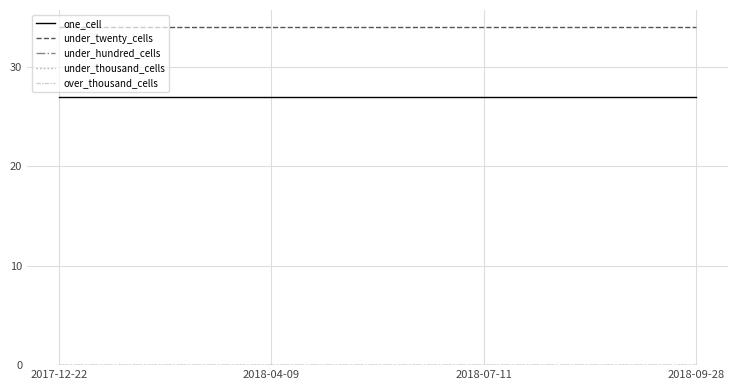

What is the difference between the highest and lowest values at 2018-09-28?

34